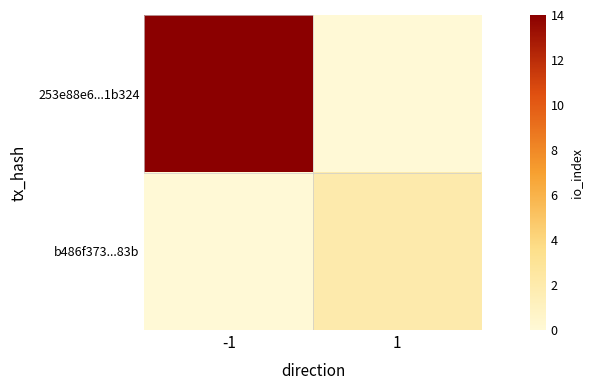

Count the number of data series in this chart.

2